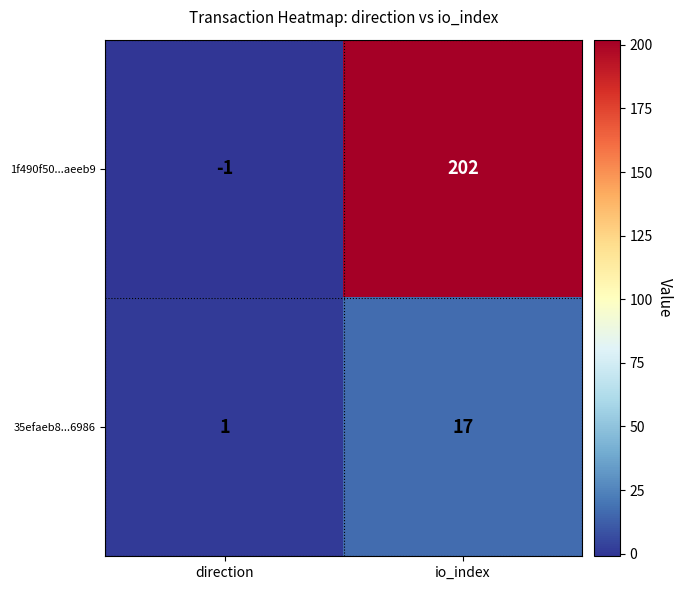

Reading right to left, transcribe all the data shown in this chart.

1f490f50...aeeb9: io_index=202	direction=-1
35efaeb8...6986: io_index=17	direction=1